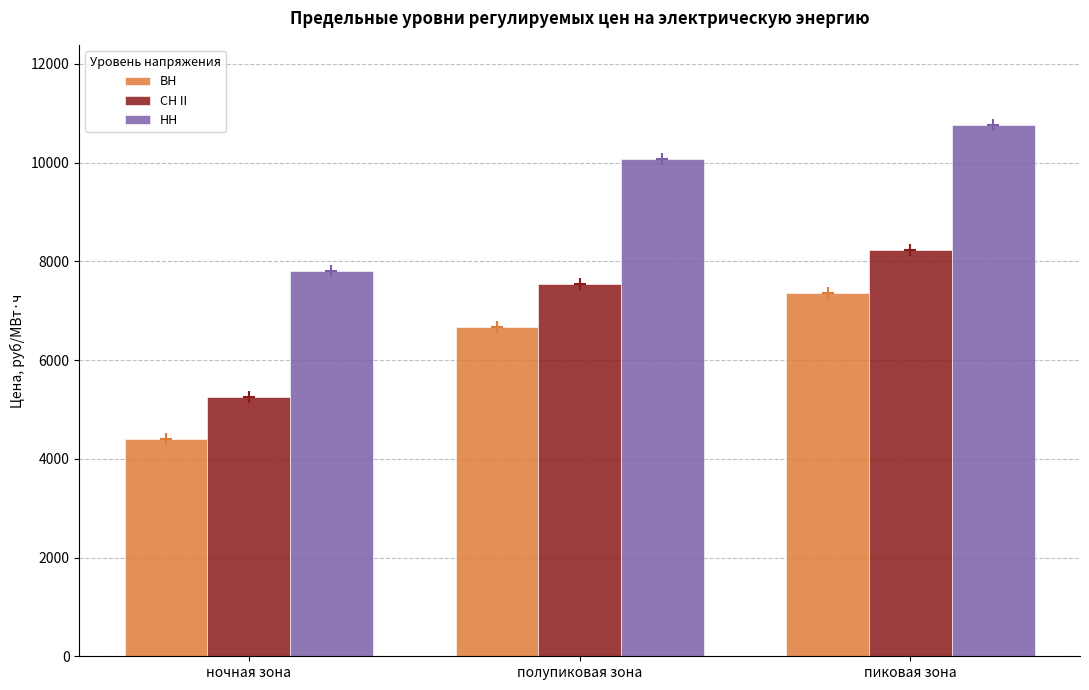

What is the value of the СН II bar at the 1st from the left?

5260.9